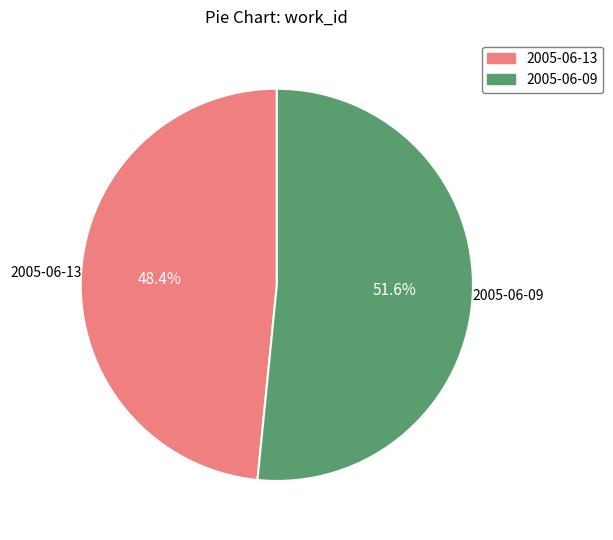

To the nearest percent, what is the average slice percentage?

50%